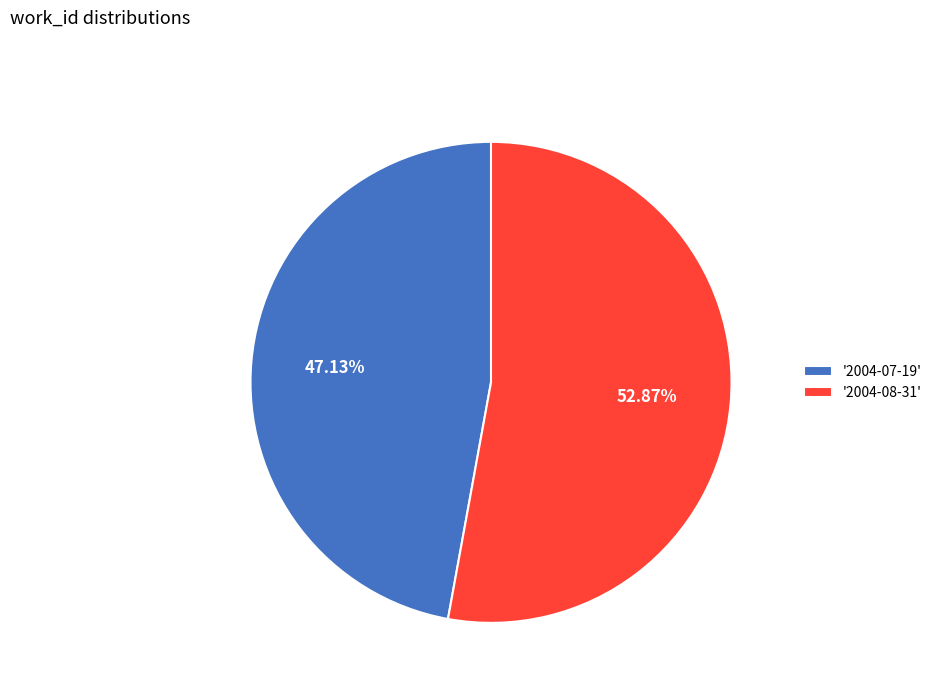

Which has a higher value, '2004-08-31' or '2004-07-19'?

'2004-08-31'